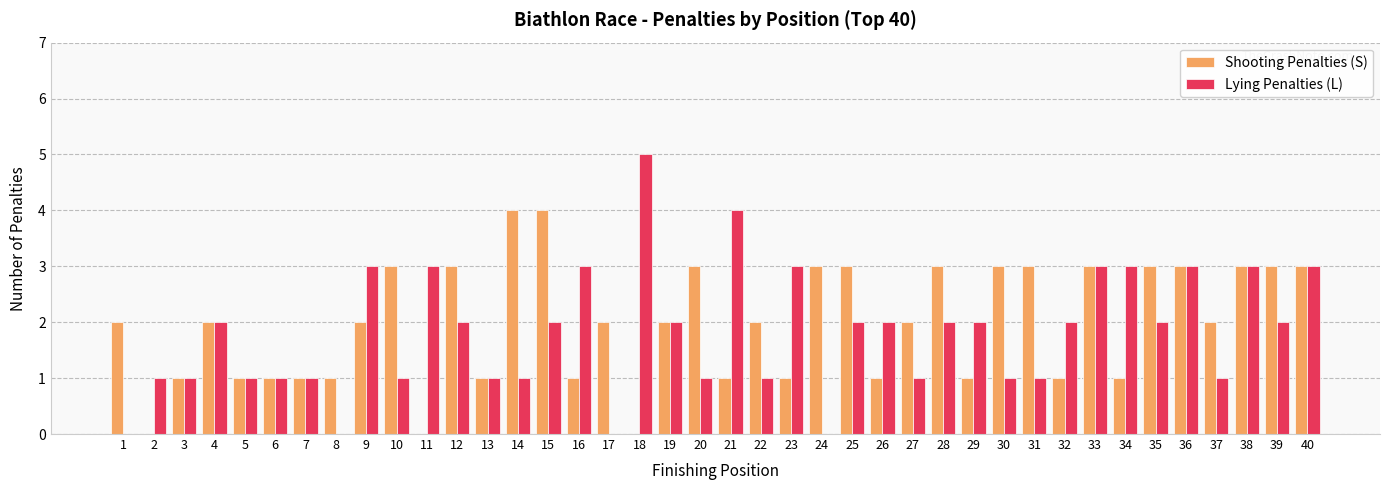

What is the sum of all Shooting Penalties (S) values?

79